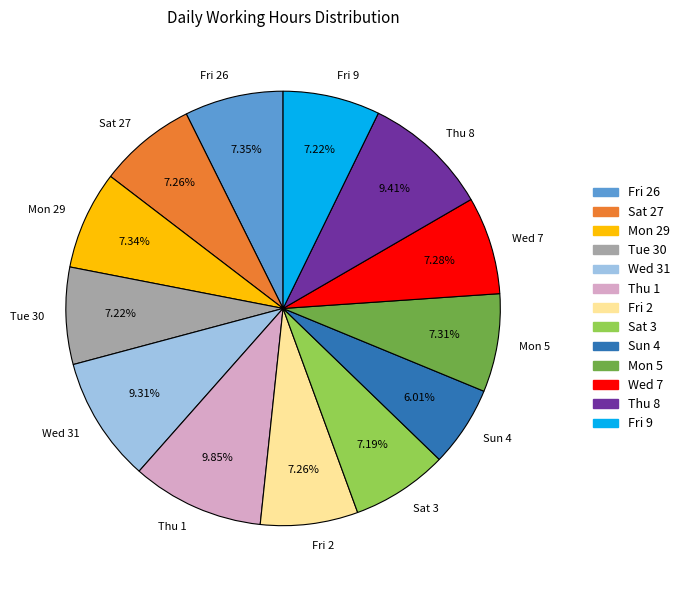

What is the smallest slice in the pie chart?

Sun 4